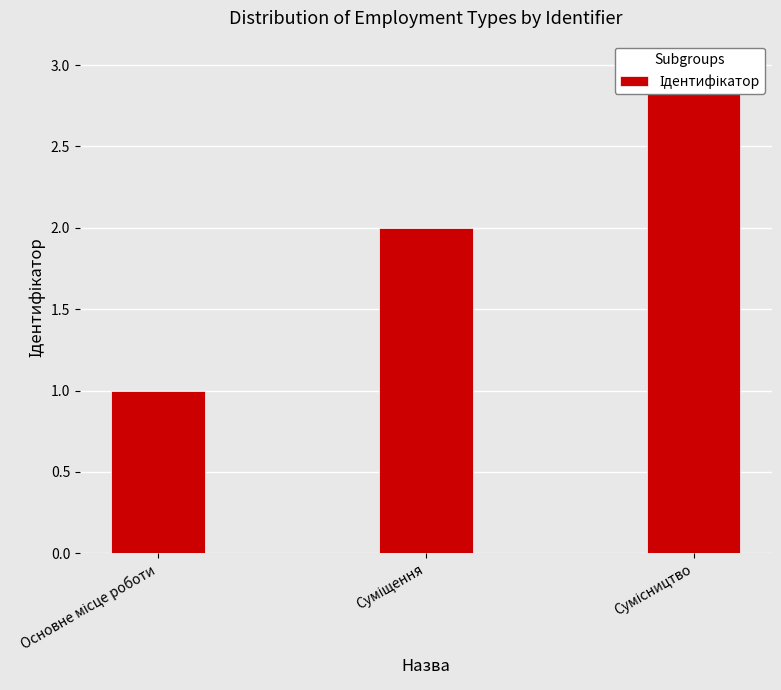

How many values are below 2?

1